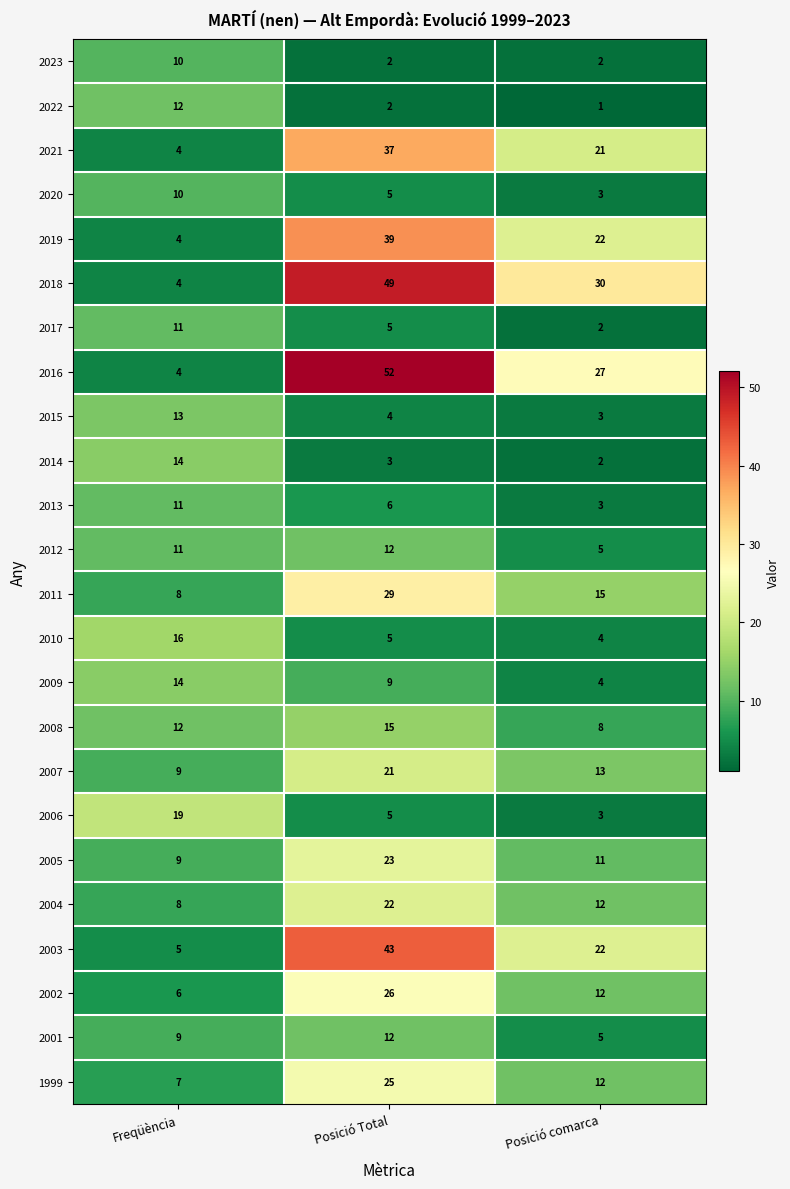

List the labels in order of 2017 value, smallest first.

Posició comarca, Posició Total, Freqüència